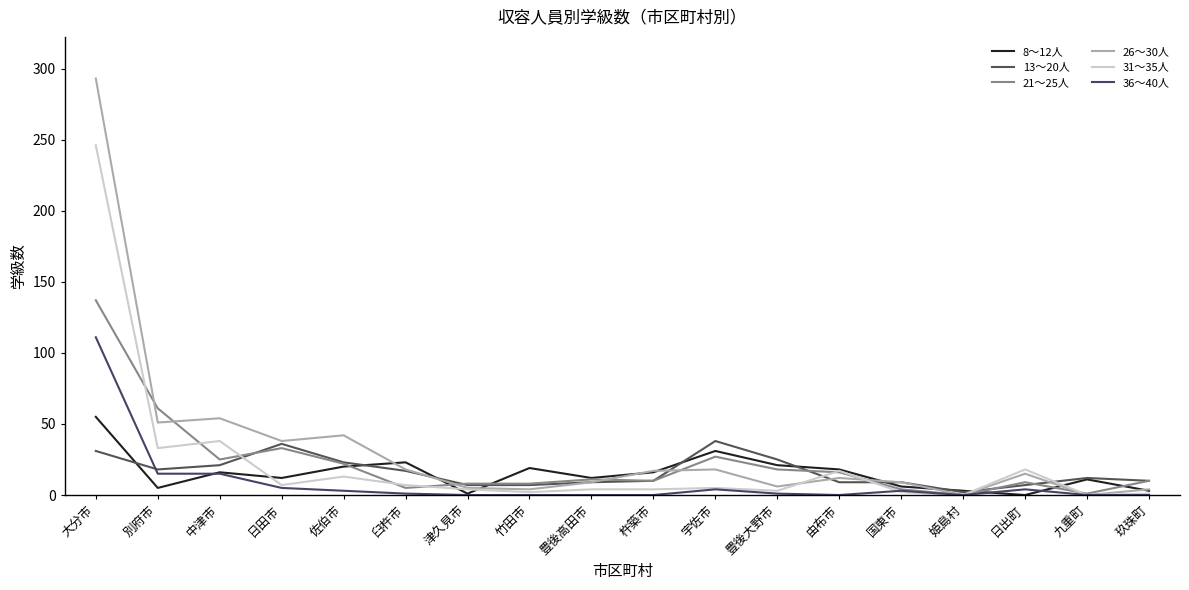

In 36～40人, how many points are lower than both neighbors (excluding endpoints)?

2